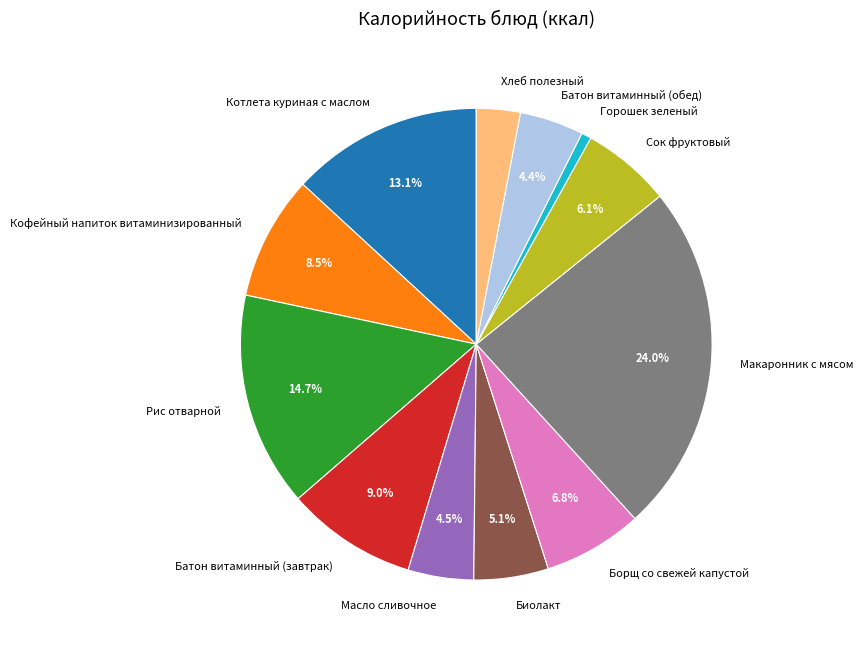

Combined, do Хлеб полезный and Макаронник с мясом account for over 50%?

No